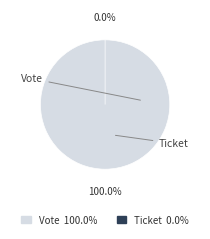

What percentage is the Vote slice, to the nearest percent?

100%